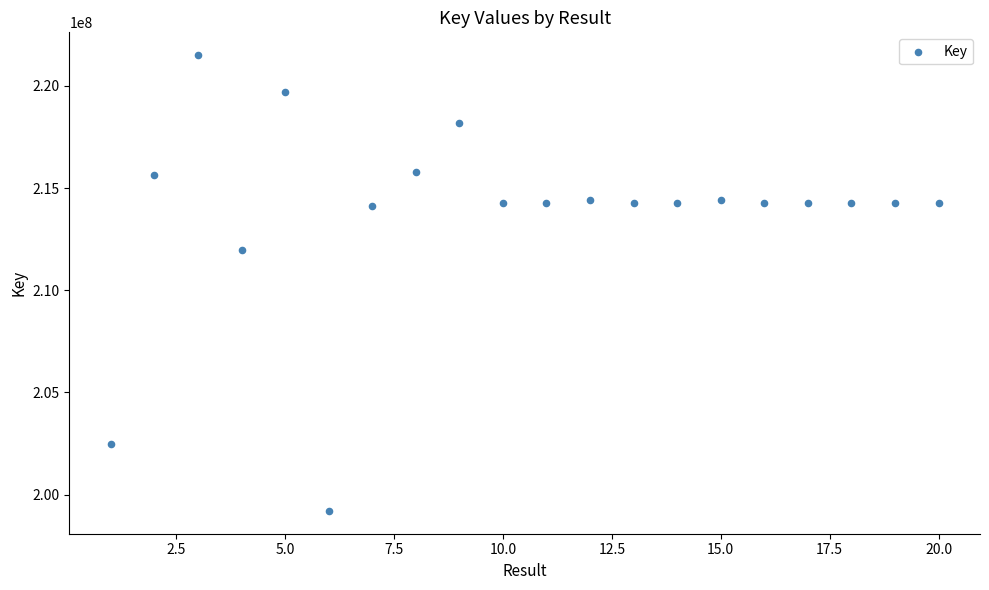

What is the range of Y values (max minus min)?

22306666